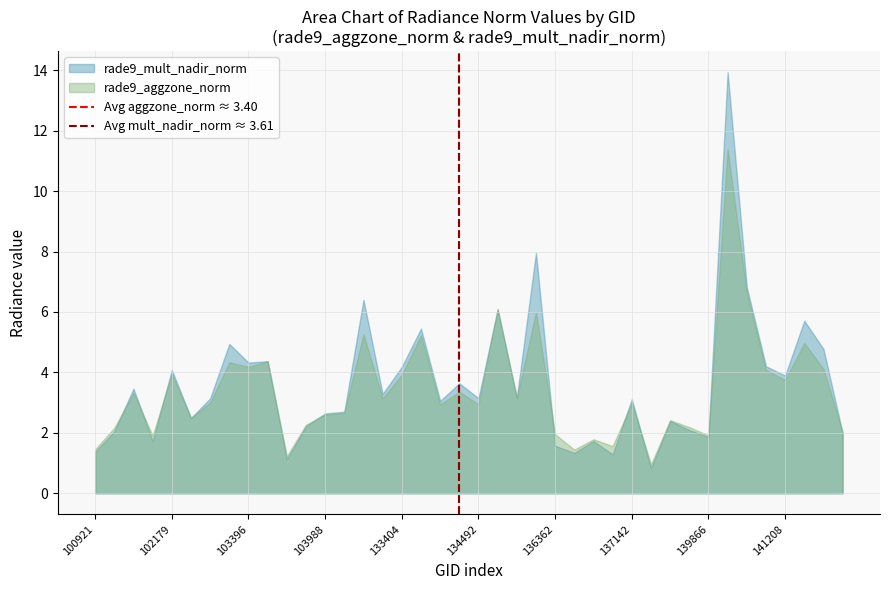

Does the chart have visible grid lines?

Yes